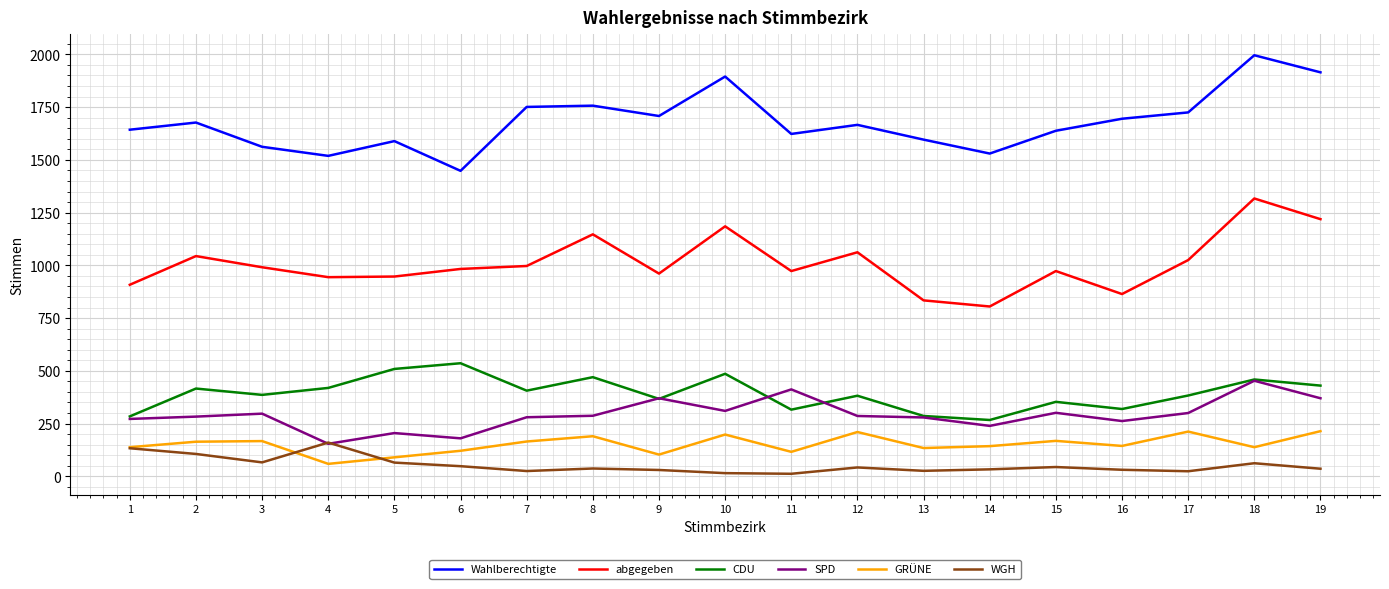

What is the lowest value of the abgegeben series?

805